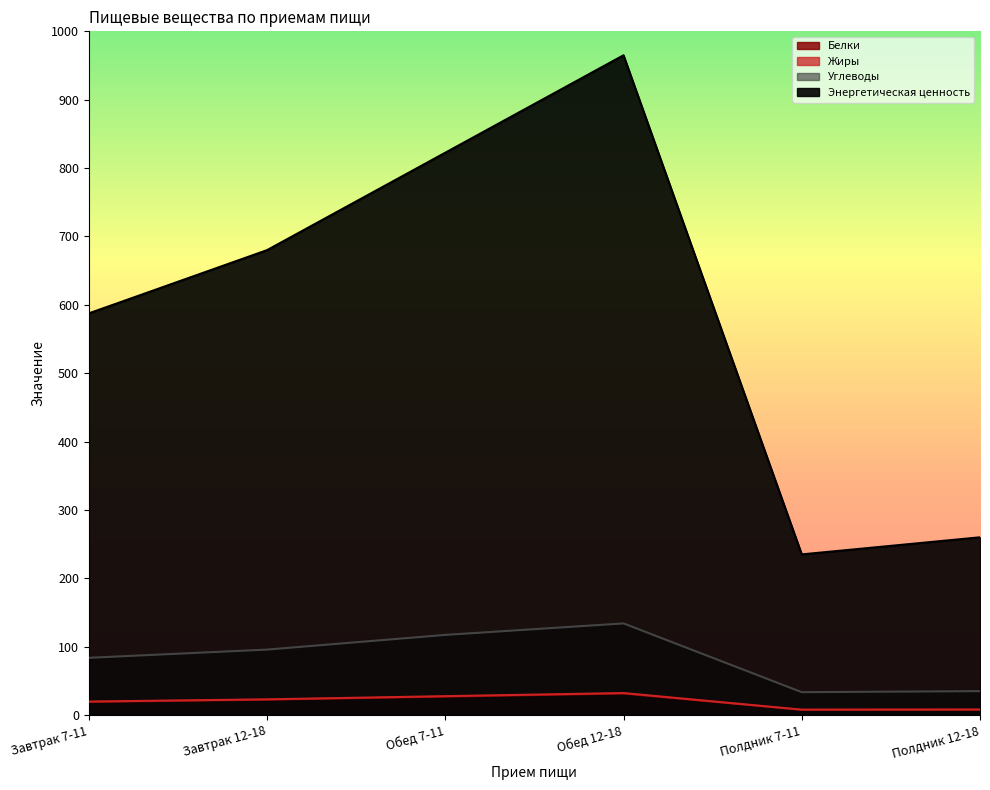

What is the sum of all Жиры values?

118.6